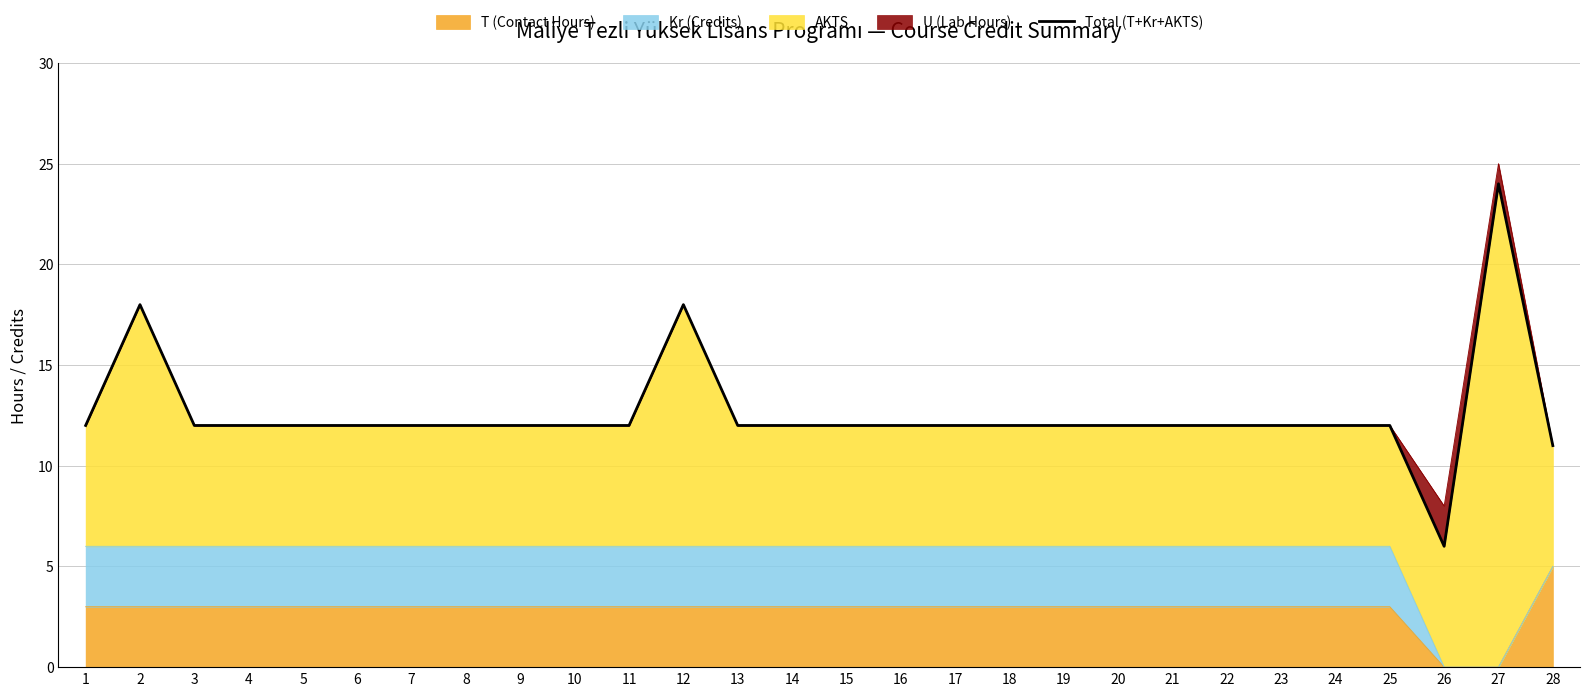

How many data points are less than 12?

2